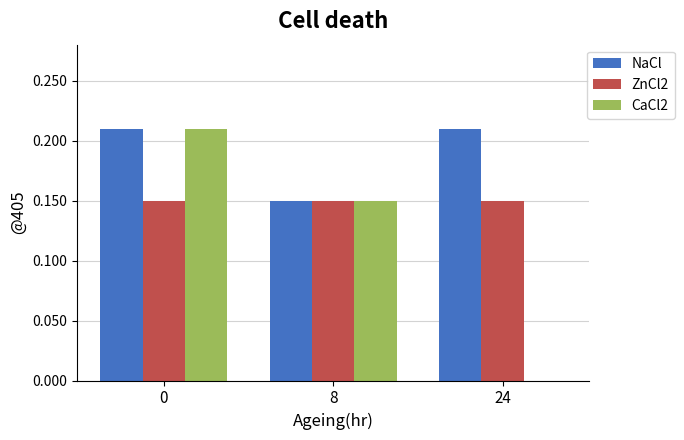

The value of NaCl at 8 is 0.2. True or false?

False